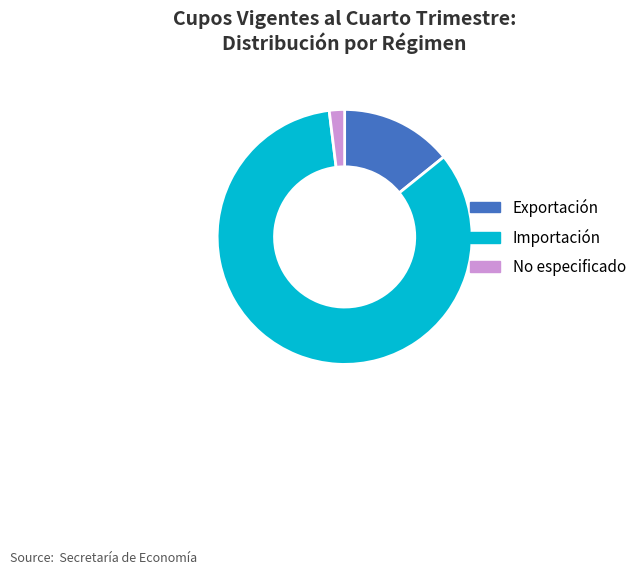

Which slice is the smallest?

No especificado